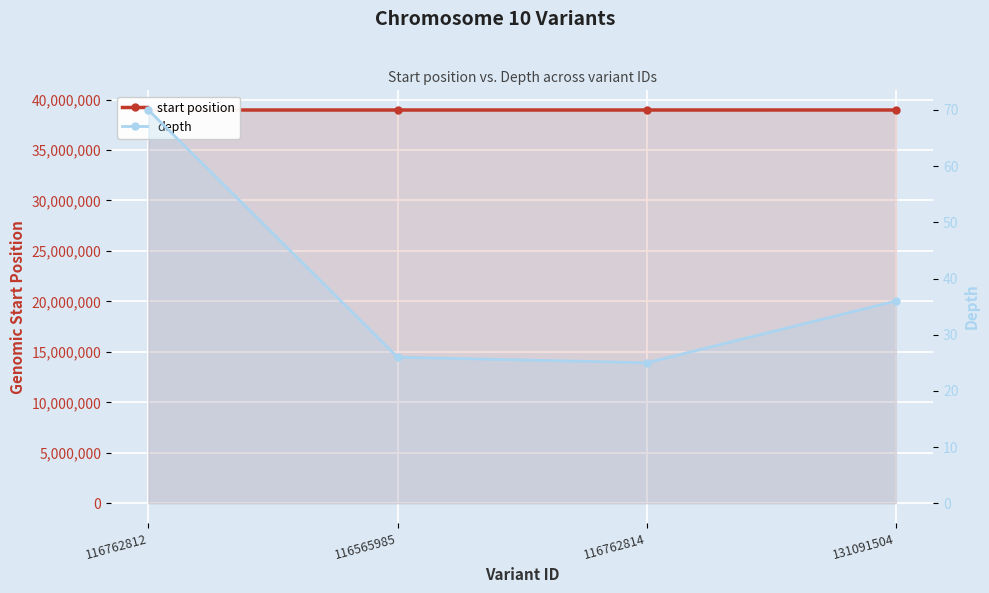

What position from the left is 116762812?

1